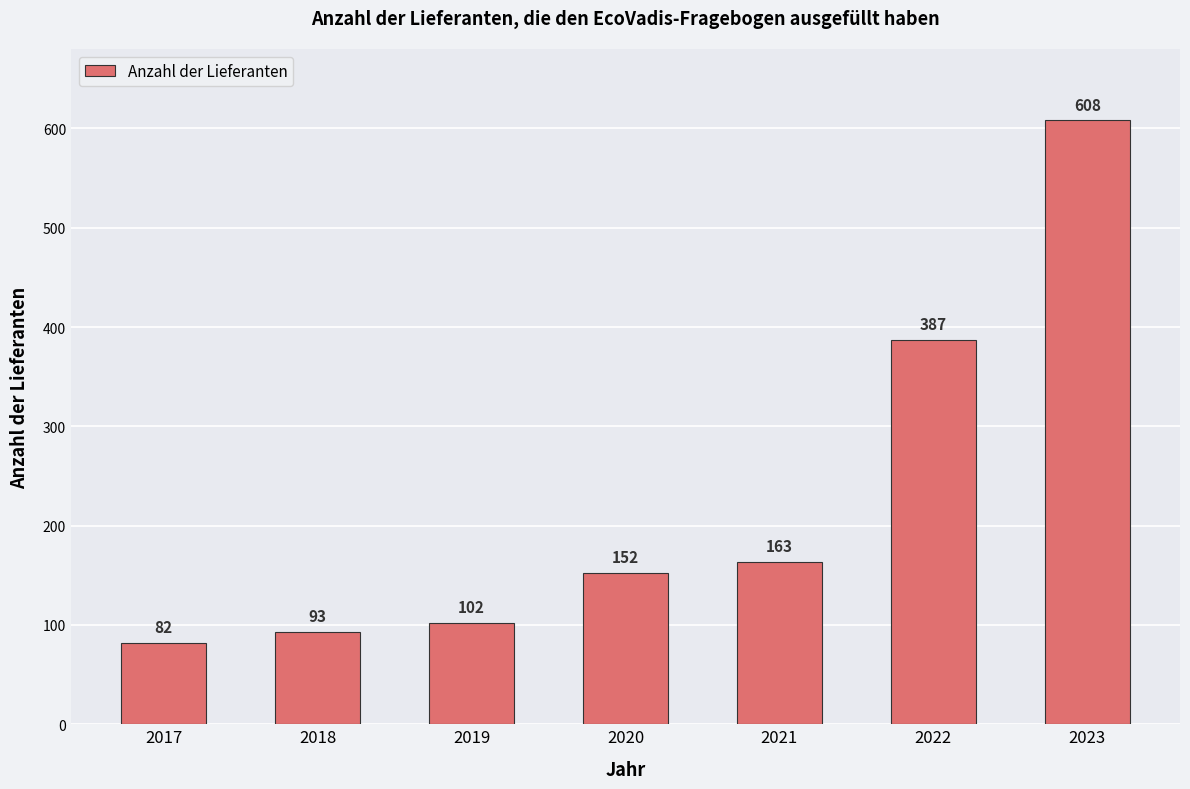

What is the smallest value displayed?

82